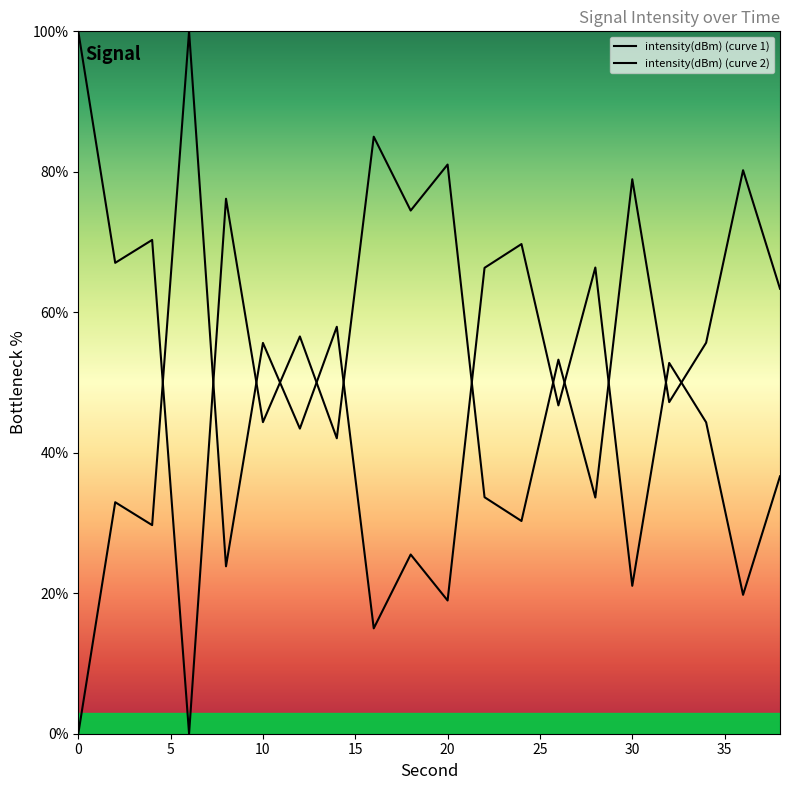

True or false: the data shows 57.9 at 14.

True